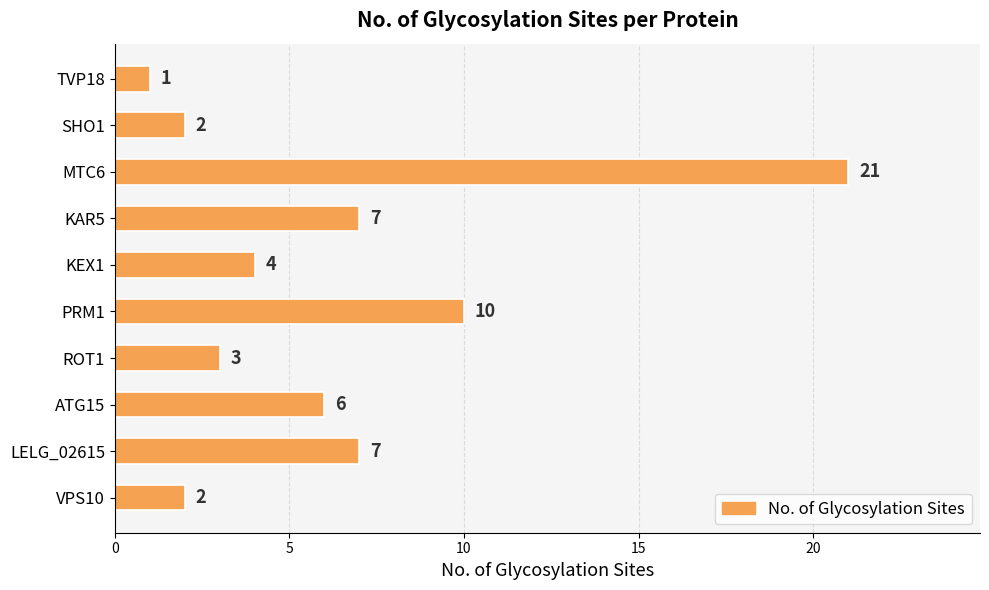

What is the greatest value displayed?

21